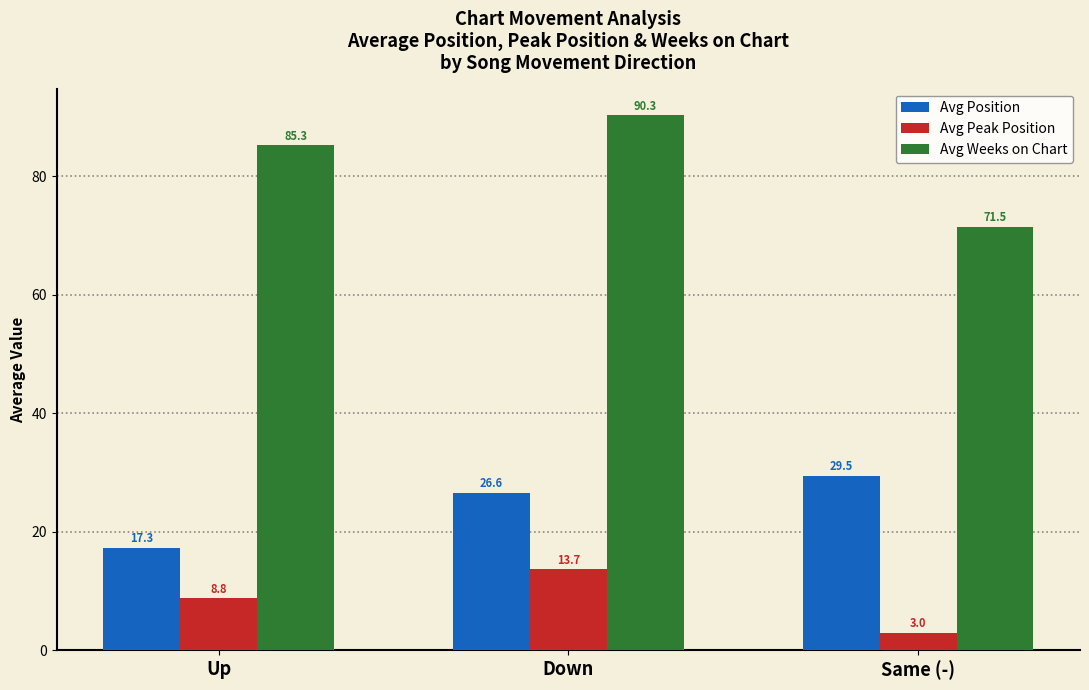

List the series in order of their overall mean, highest first.

Avg Weeks on Chart, Avg Position, Avg Peak Position